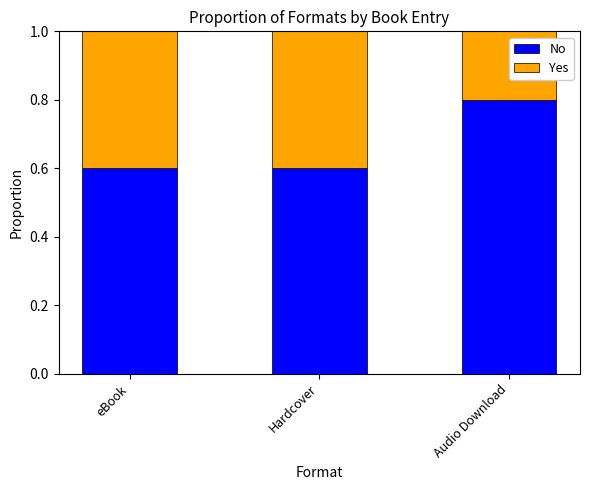

The value of No at eBook is 0.6. True or false?

True